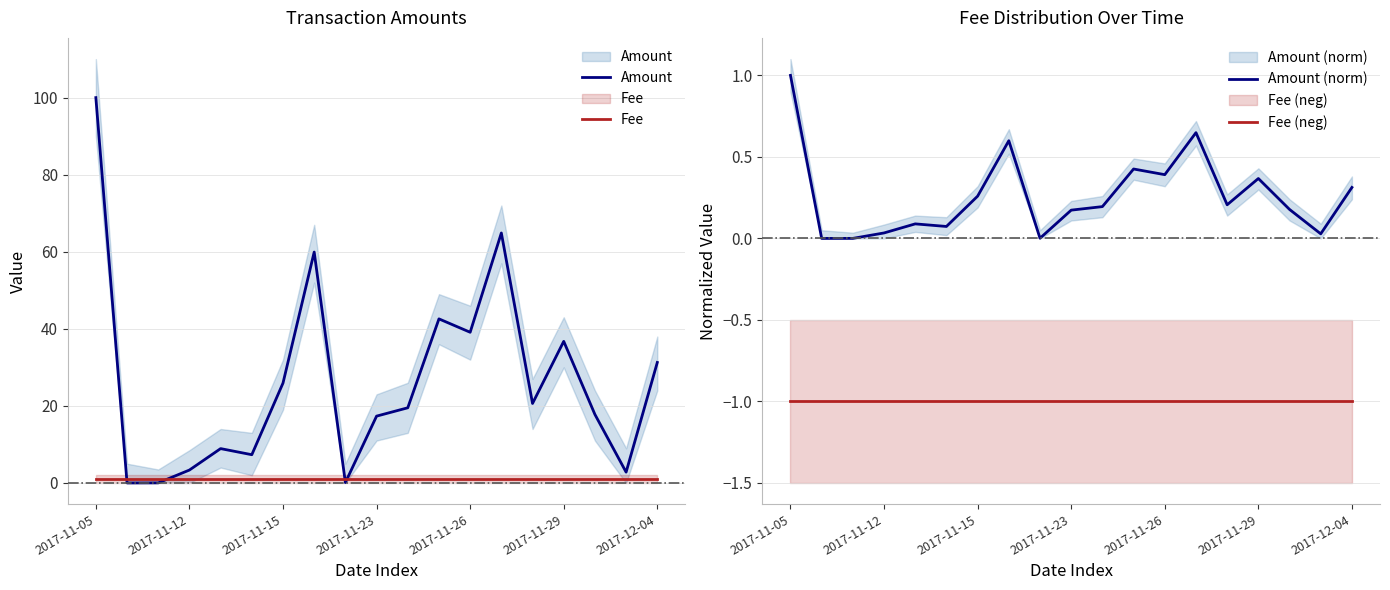

What is the label of the 19th point from the right?

2017-11-05